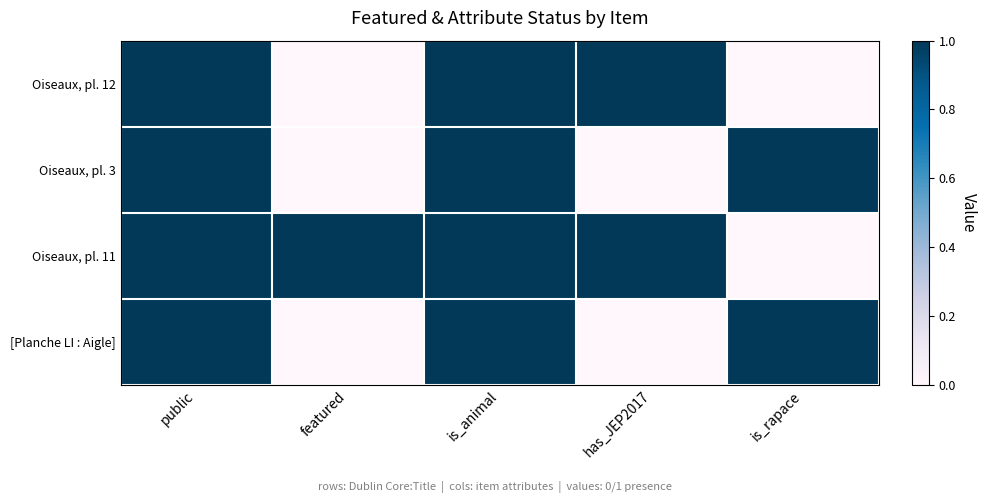

At which category is the sum across all series the highest?

public